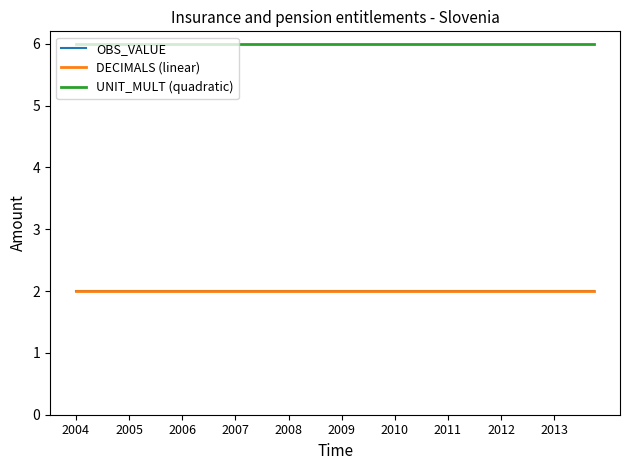

True or false: DECIMALS (linear) and UNIT_MULT (quadratic) cross at least once.

False